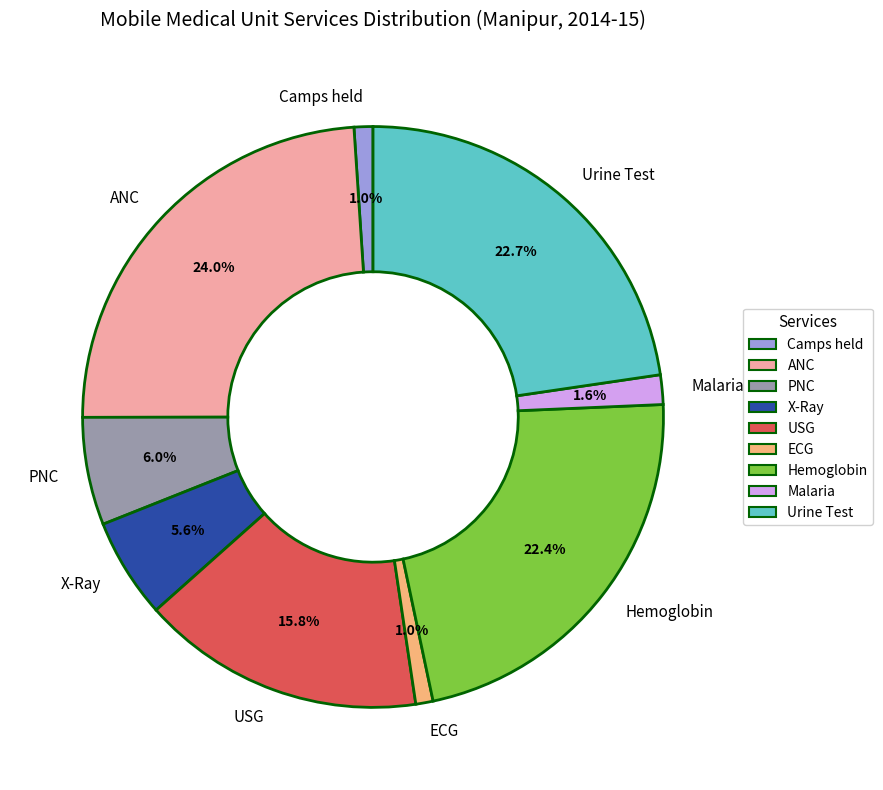

How many slices are in this pie chart?

9